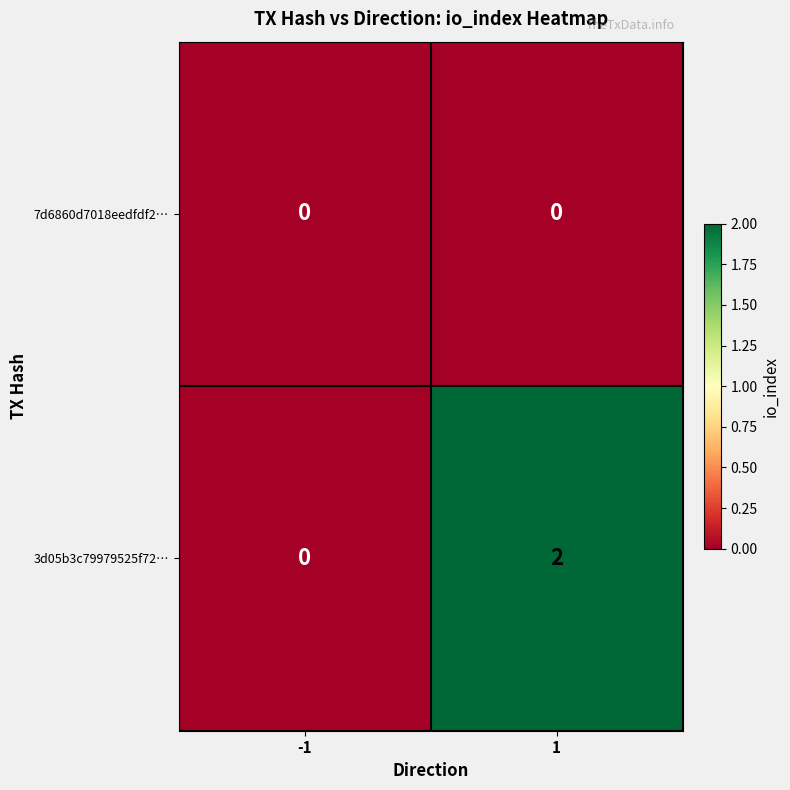

Which series has the largest total across all categories?

3d05b3c79979525f72…